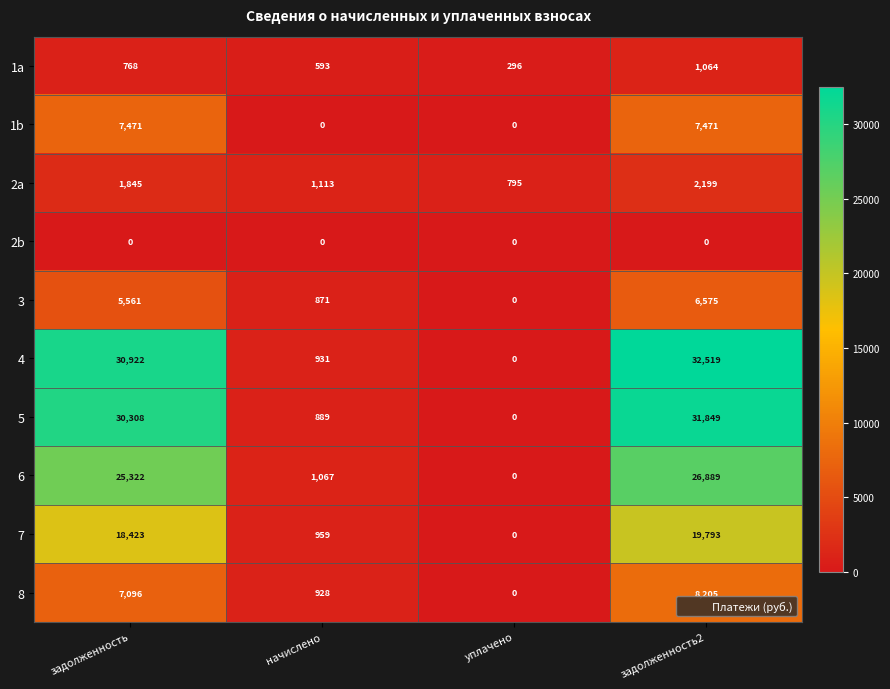

List the series in order of their peak value, lowest first.

2b, 1a, 2a, 3, 1b, 8, 7, 6, 5, 4